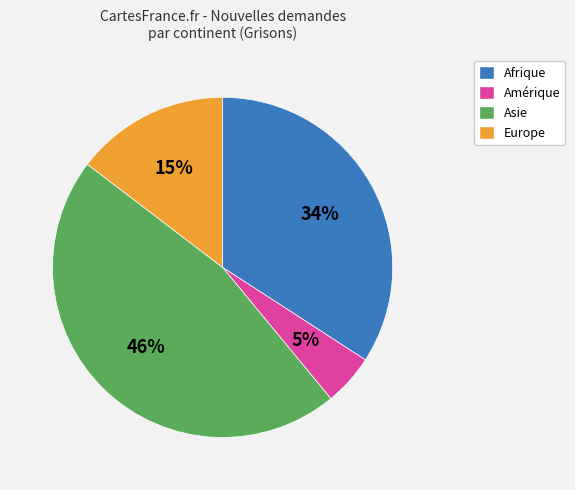

Which category has the smallest portion of the pie?

Amérique